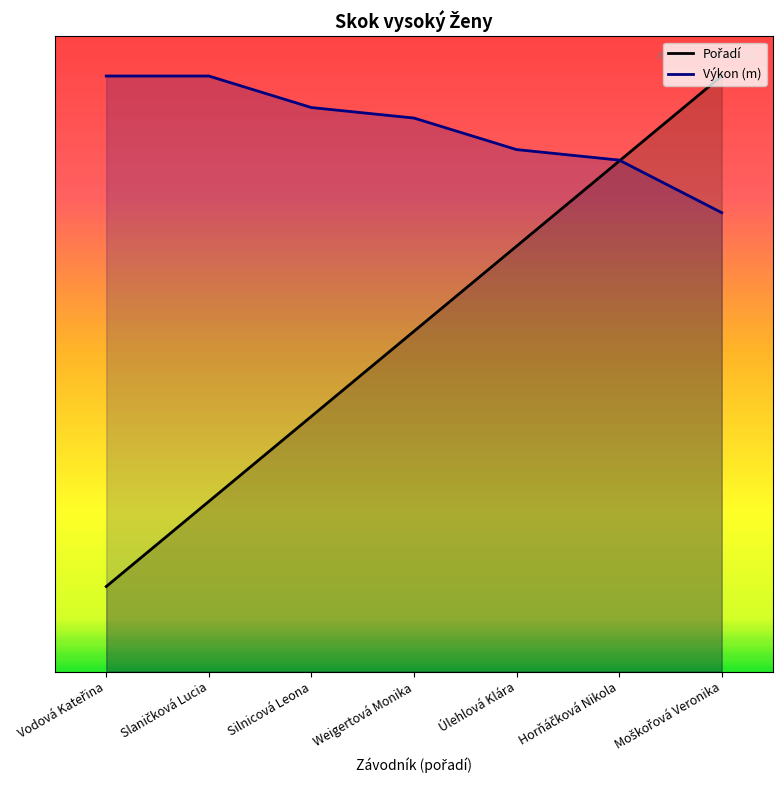

Where does the Výkon series first go above 6?

Vodová Kateřina